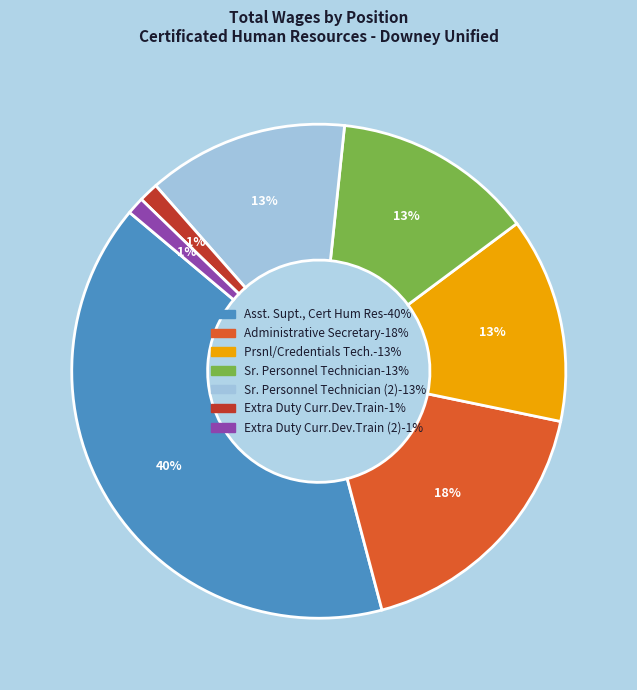

Is there a majority slice in this chart?

No